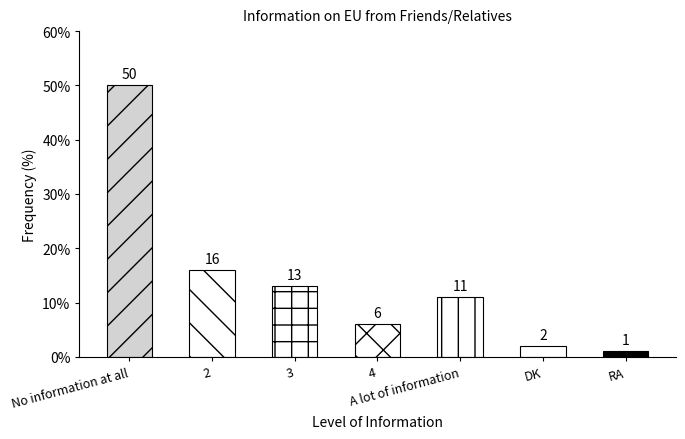

How many bars are there in total?

7